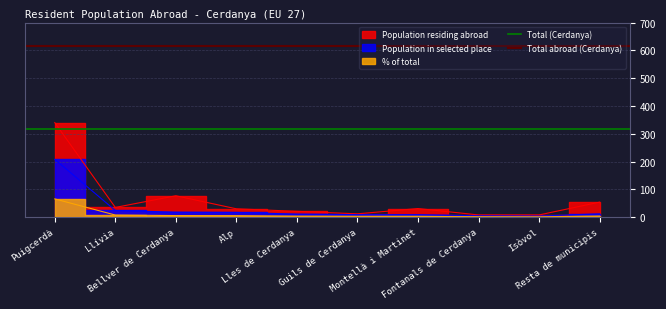

Does the chart display data point markers on the line(s)?

No